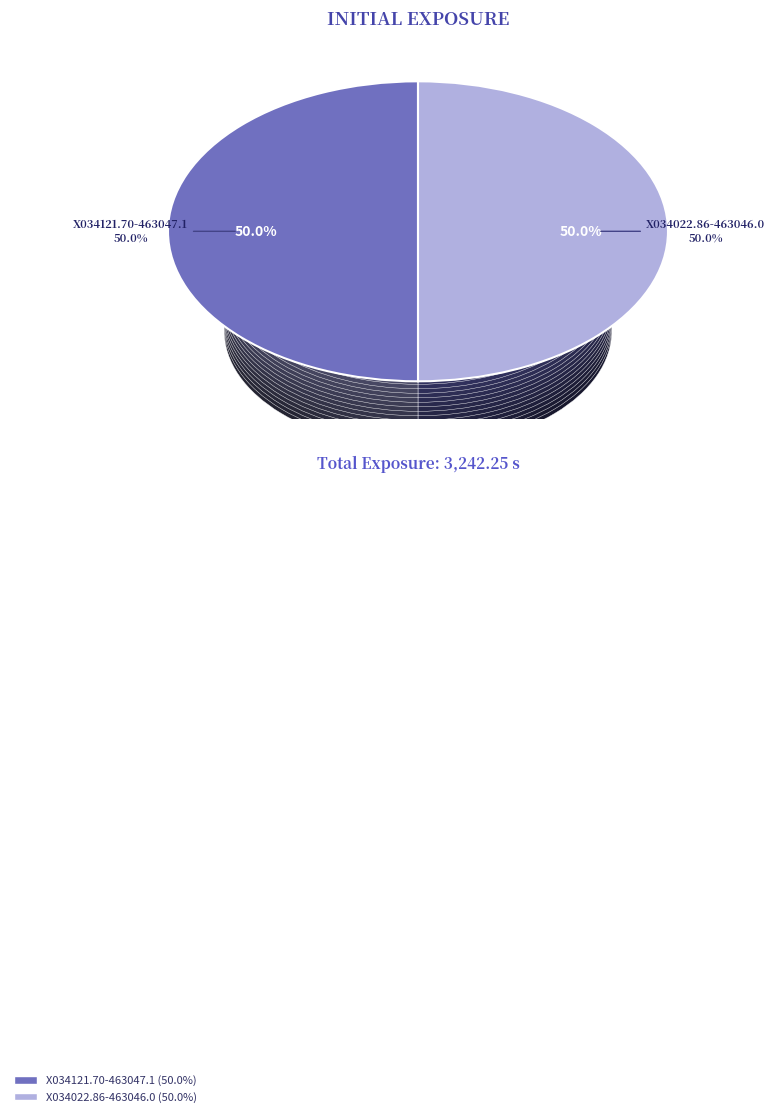

Approximately how many times larger is the value at X034022.86-463046.0 compared to X034121.70-463047.1?

1.0